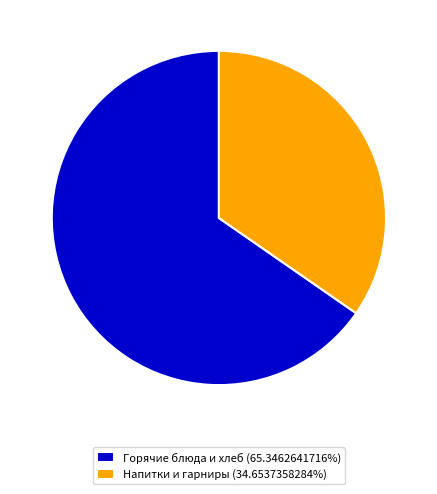

Is the sum of Горячие блюда и хлеб (65.3462641716%) and Напитки и гарниры (34.6537358284%) greater than half?

Yes